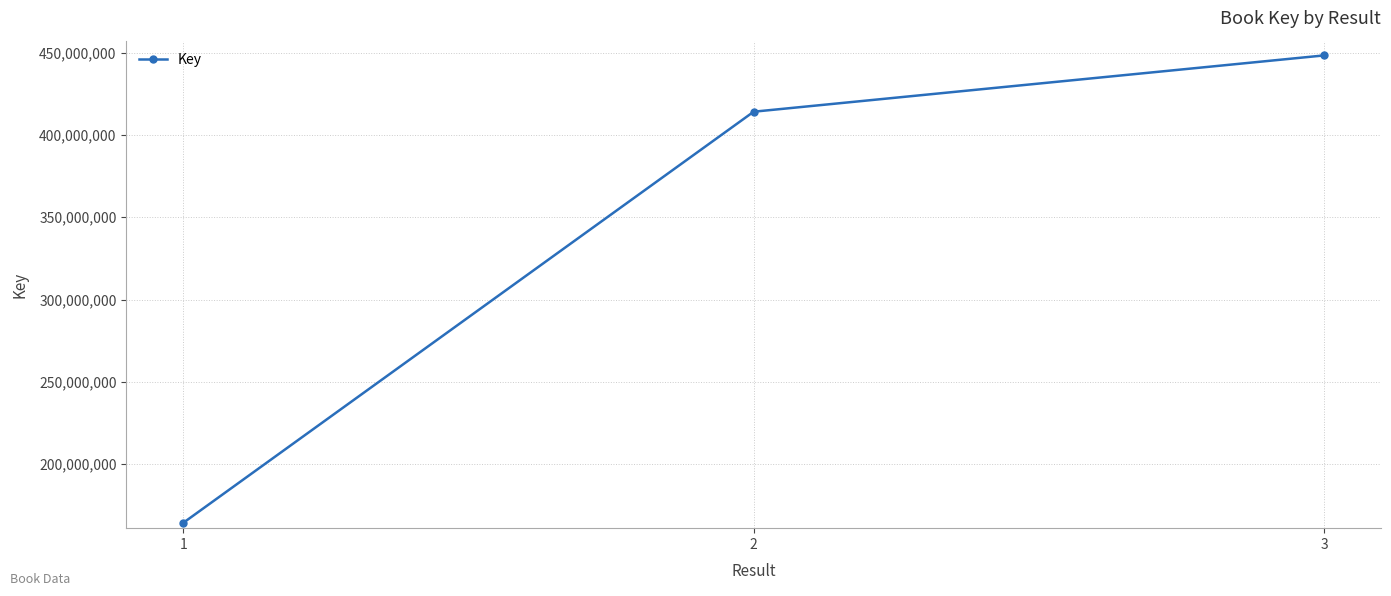

What is the sum of all values?

1026852868